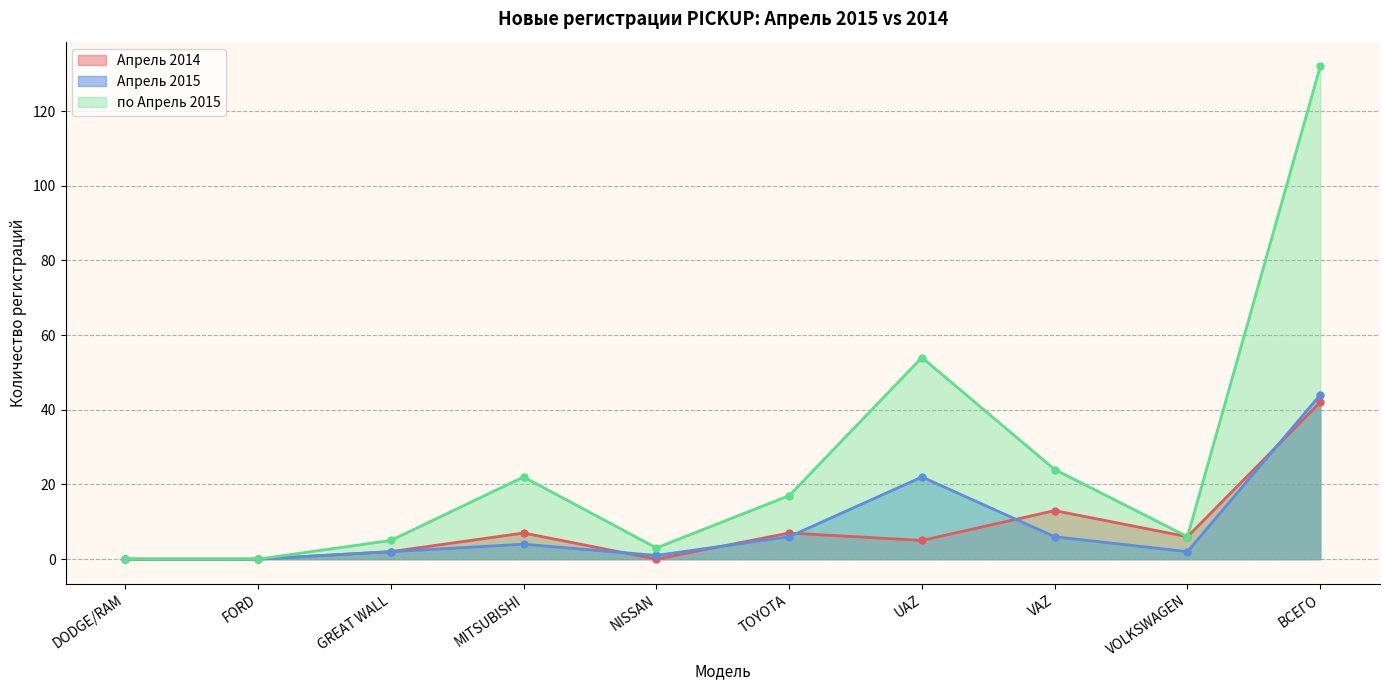

Where does the по Апрель 2015 series first go above 5?

MITSUBISHI